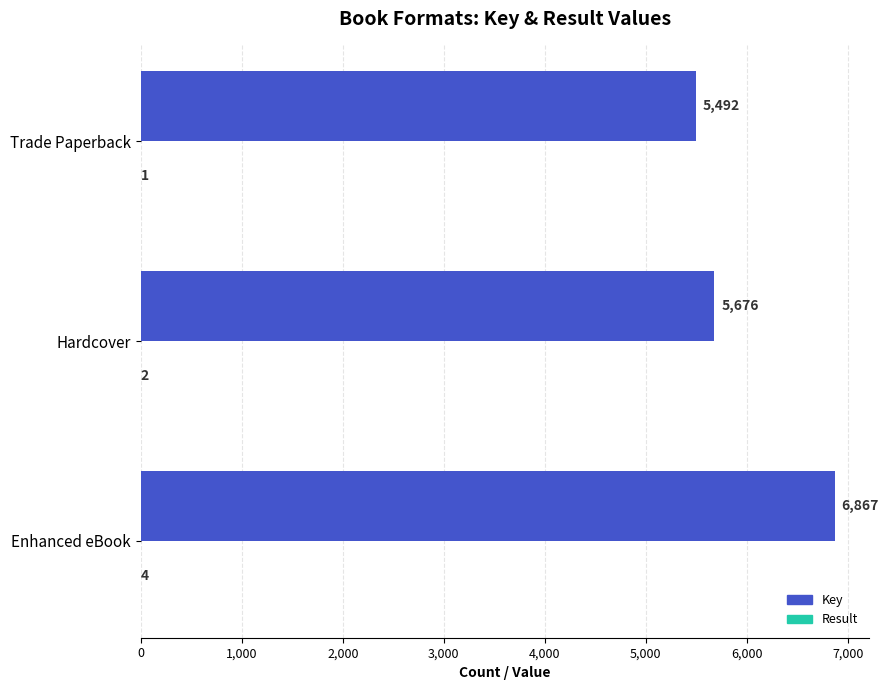

What is the approximate value of Key at Trade Paperback?

5492